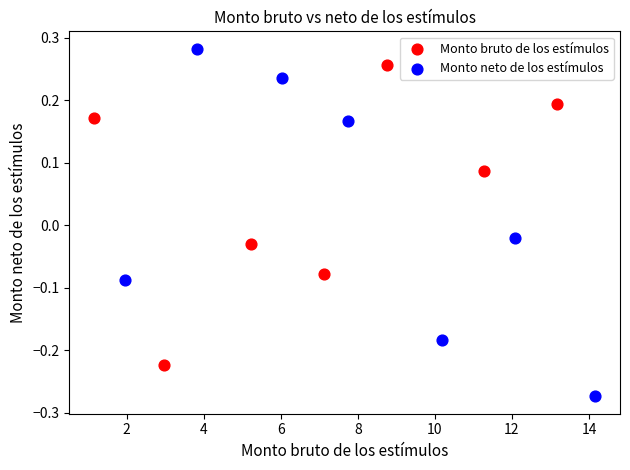

Which series has the largest Y range (max minus min)?

Monto neto de los estímulos